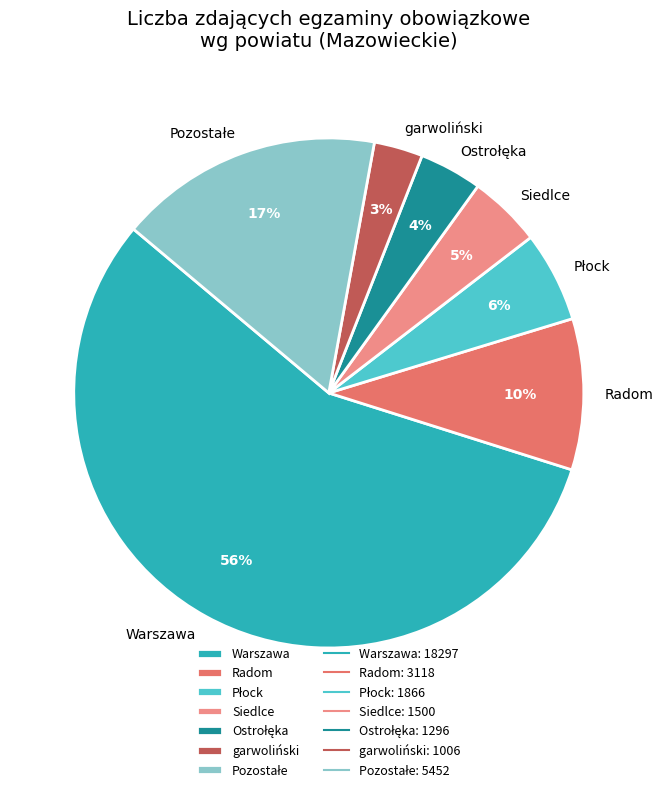

To the nearest percent, what portion does Siedlce represent?

5%